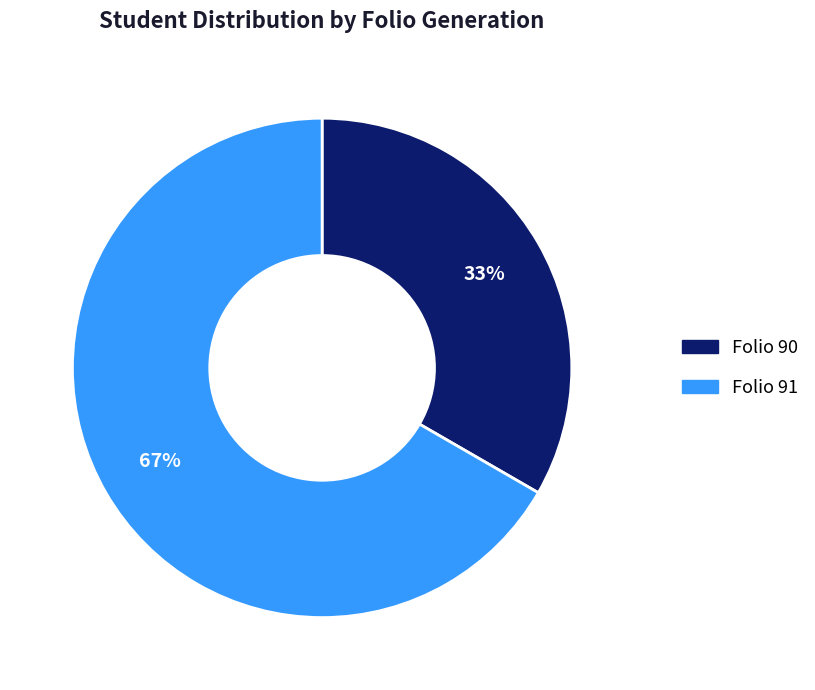

Is the sum of Folio 91 and Folio 90 greater than half?

Yes